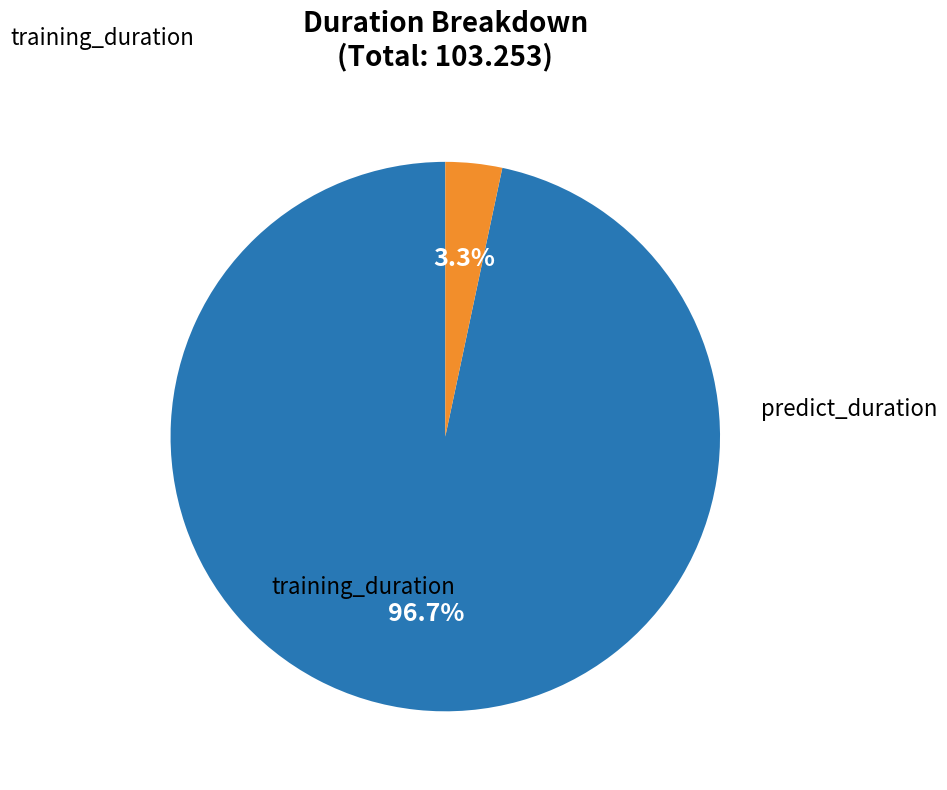

Is there any slice that represents more than half of the pie?

Yes